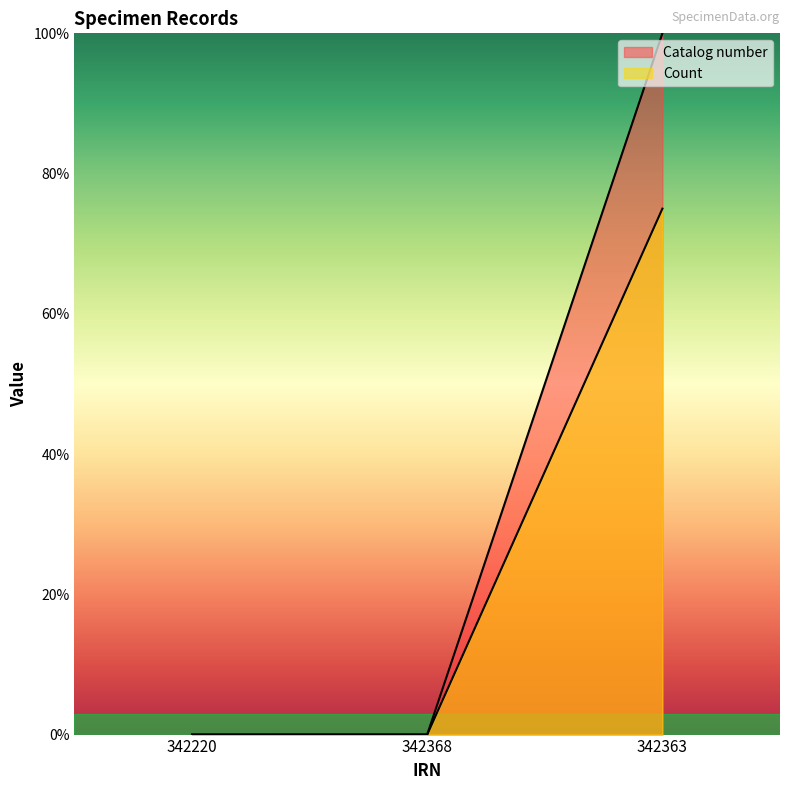

Does the chart display data point markers on the line(s)?

No